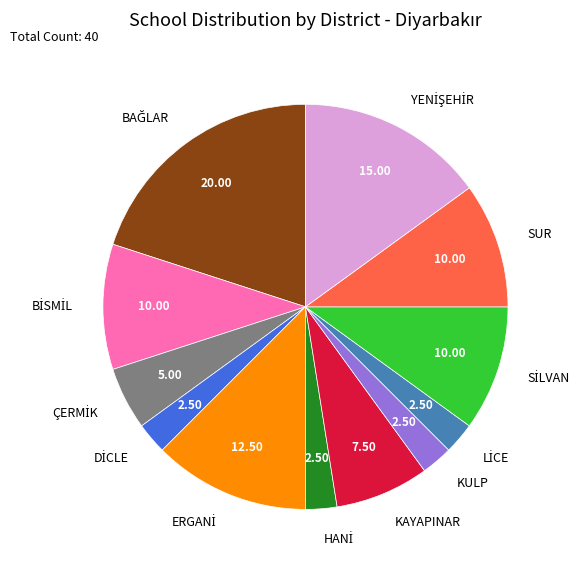

Is there any slice that represents more than half of the pie?

No